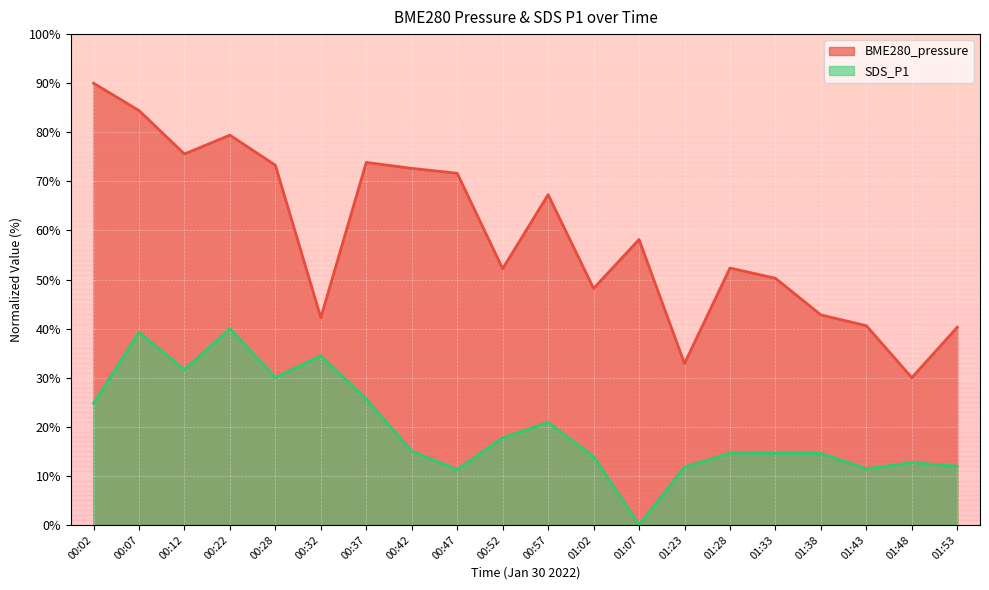

Which series has the largest total across all categories?

BME280_pressure